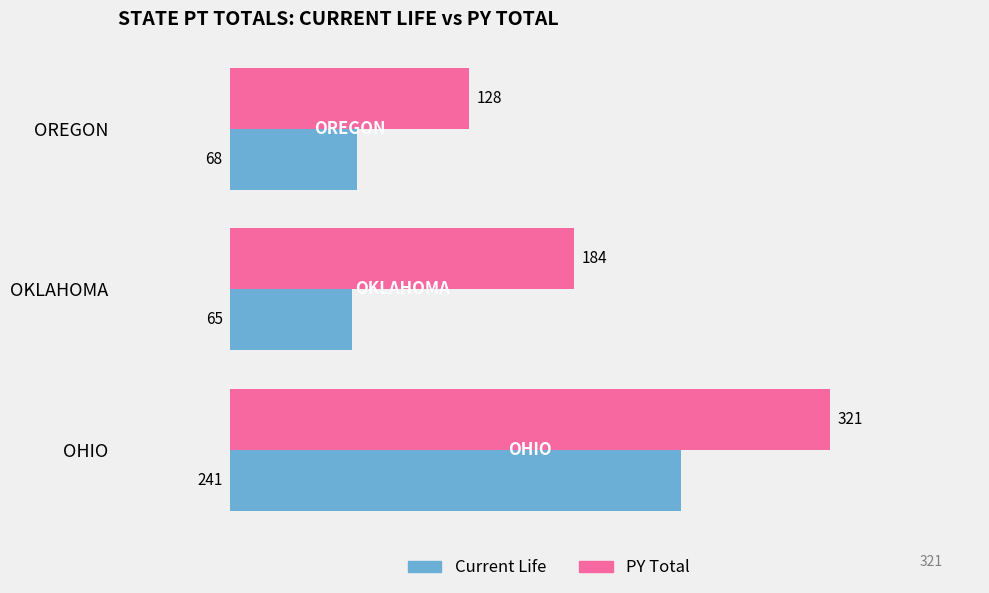

Which series has the widest spread of values?

PY Total